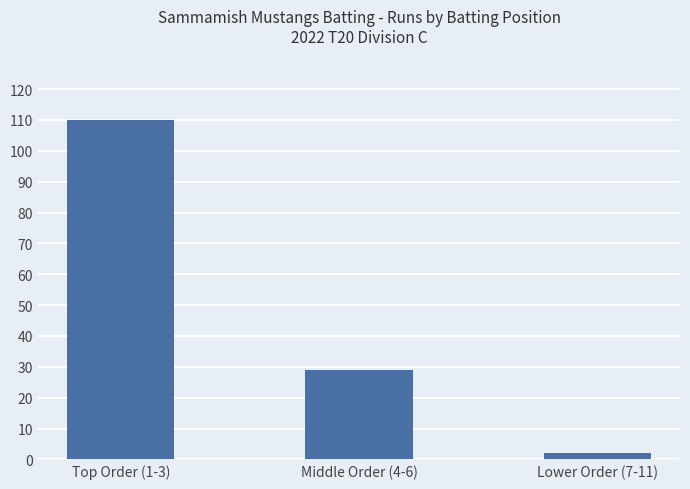

What position from the right is Lower Order (7-11)?

1